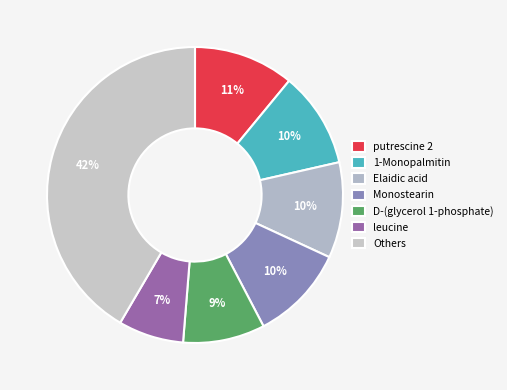

How many slices are in this pie chart?

7